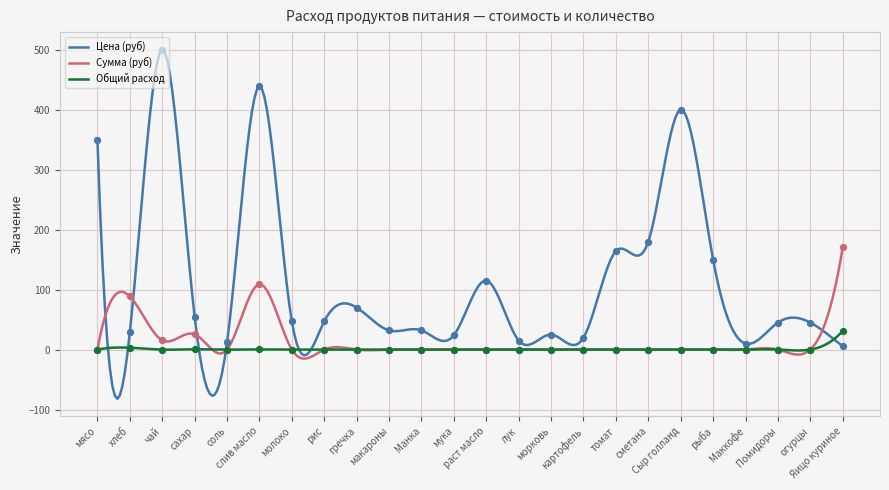

Which series has the largest total across all categories?

Цена (руб)